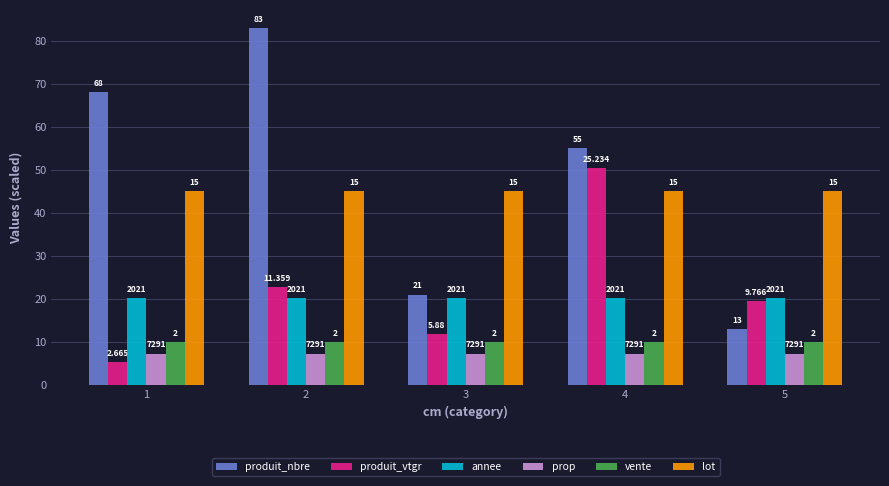

What are all the series names shown in the legend?

produit_nbre, produit_vtgr, annee, prop, vente, lot